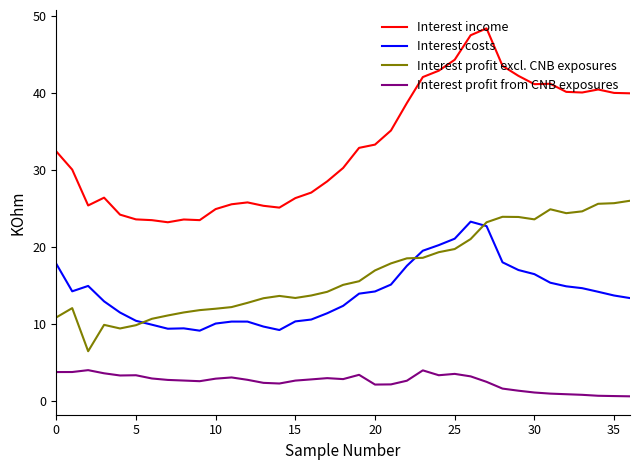

Which series has the widest spread of values?

Interest income